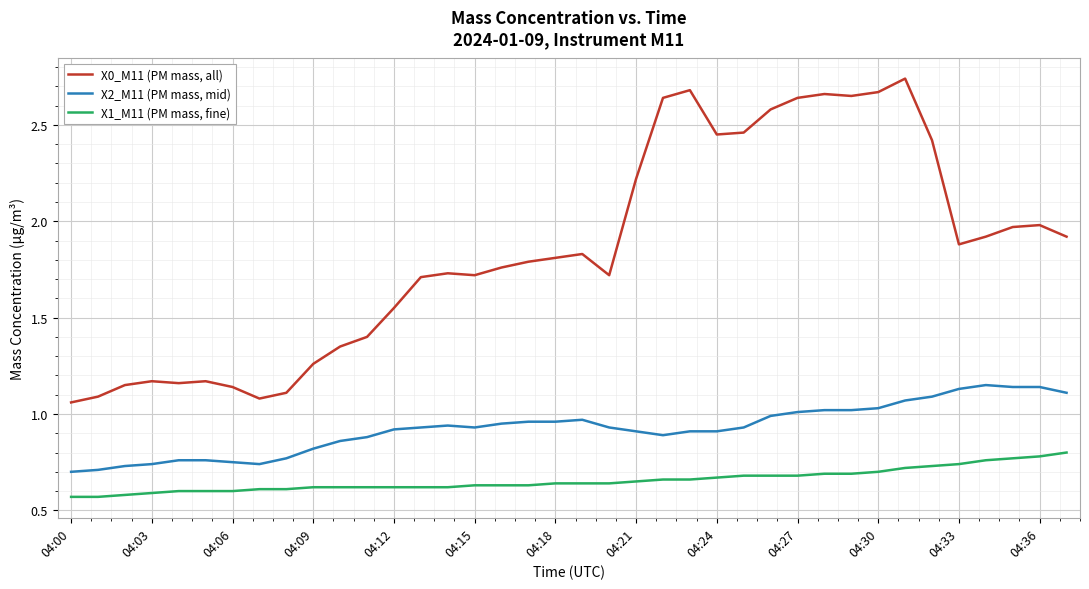

Which series has the largest total across all categories?

X0_M11 (PM mass, all)